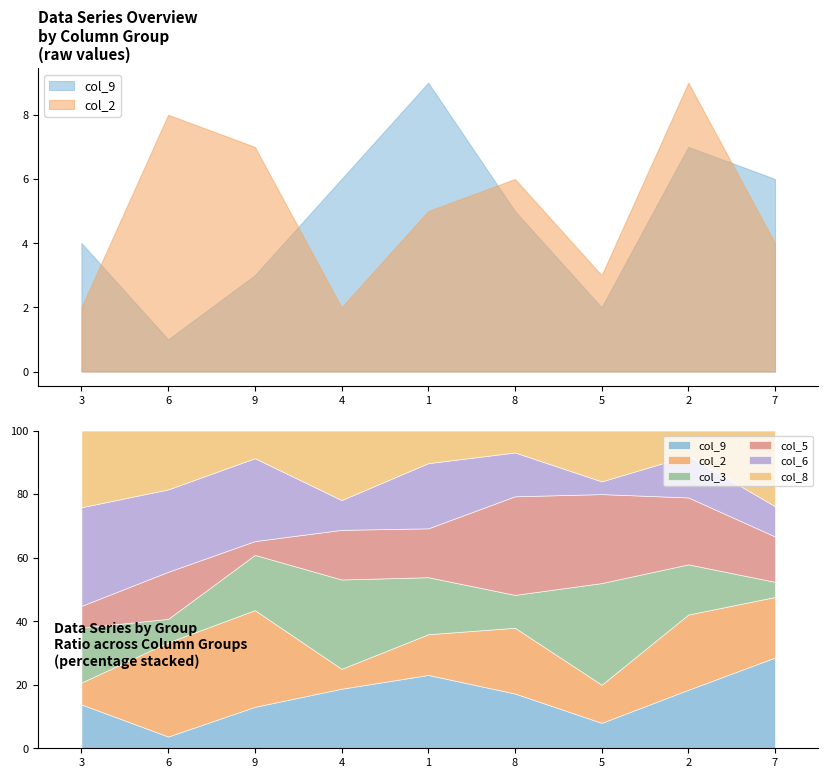

What is the minimum value shown in the chart?

1